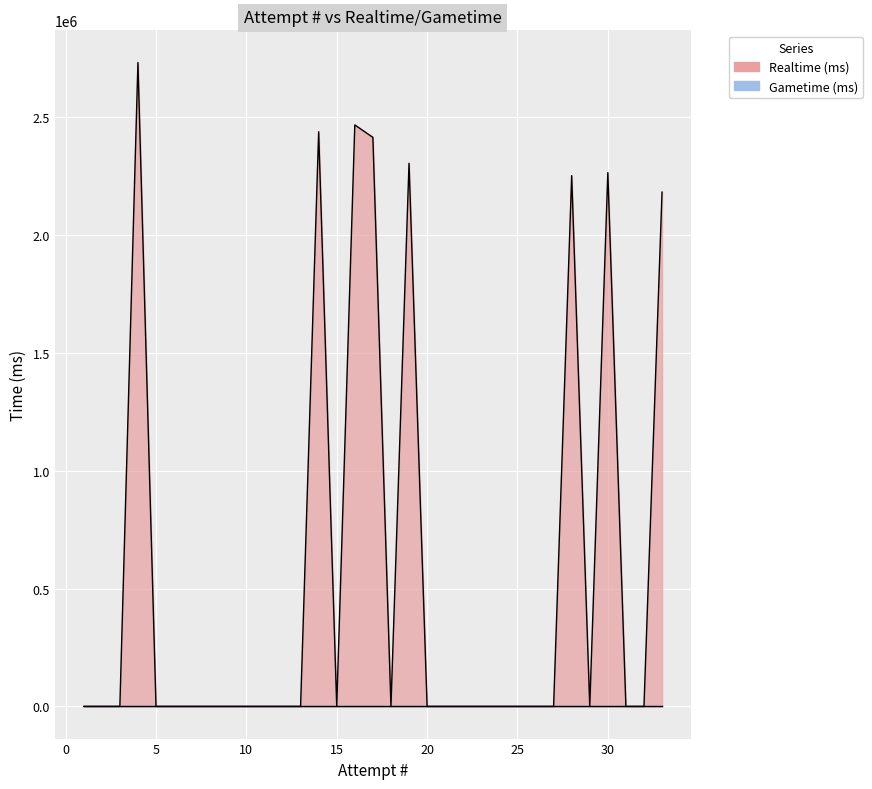

At which category does the chart reach its peak across all series?

4